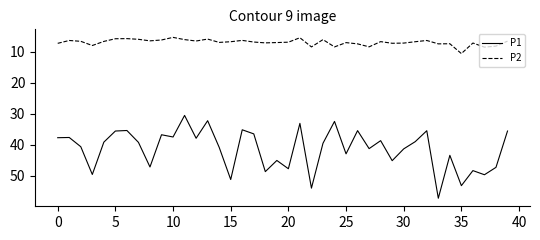

True or false: P1 and P2 intersect in this chart.

False